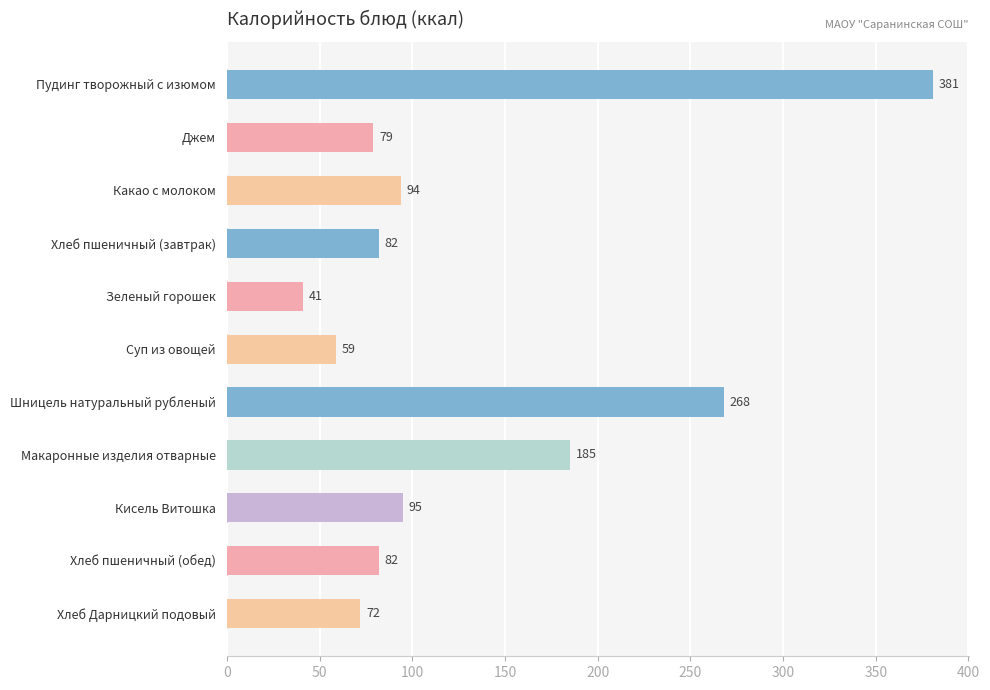

What is the value of the 2nd bar from the top?

79